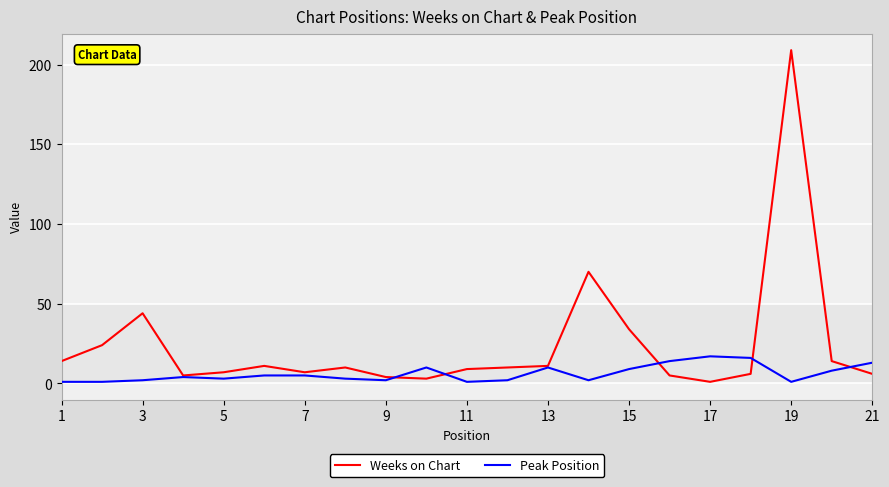

What is the difference between the maximum and minimum values in the Peak Position series?

16